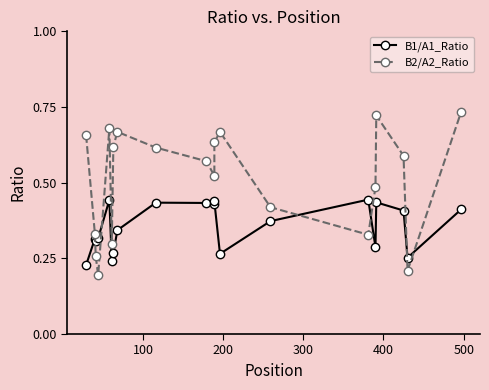

Rank the series by their maximum value, from highest to lowest.

B2/A2_Ratio, B1/A1_Ratio